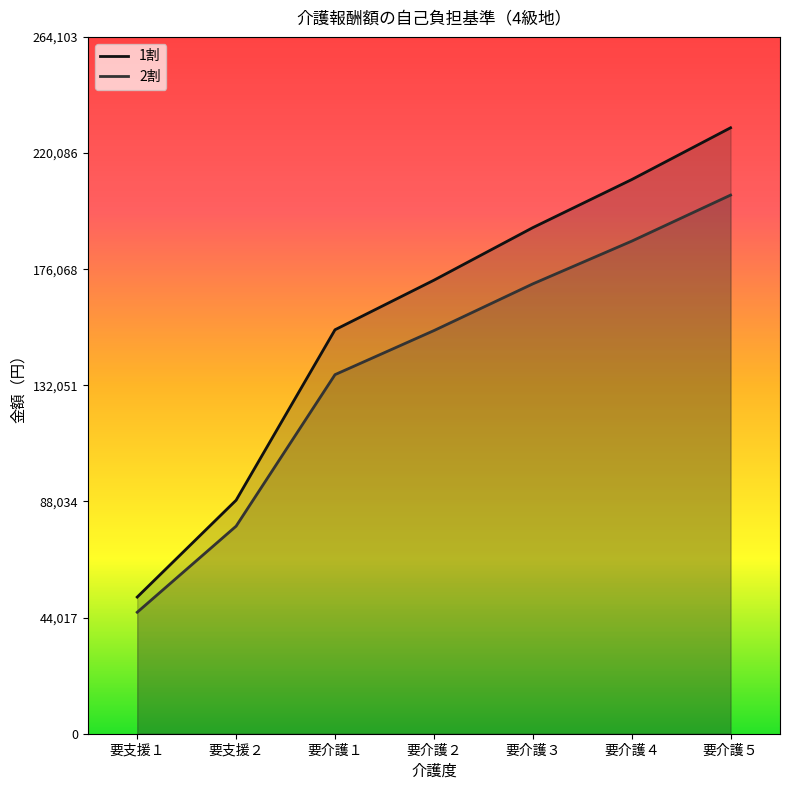

True or false: 1割 and 2割 intersect in this chart.

False